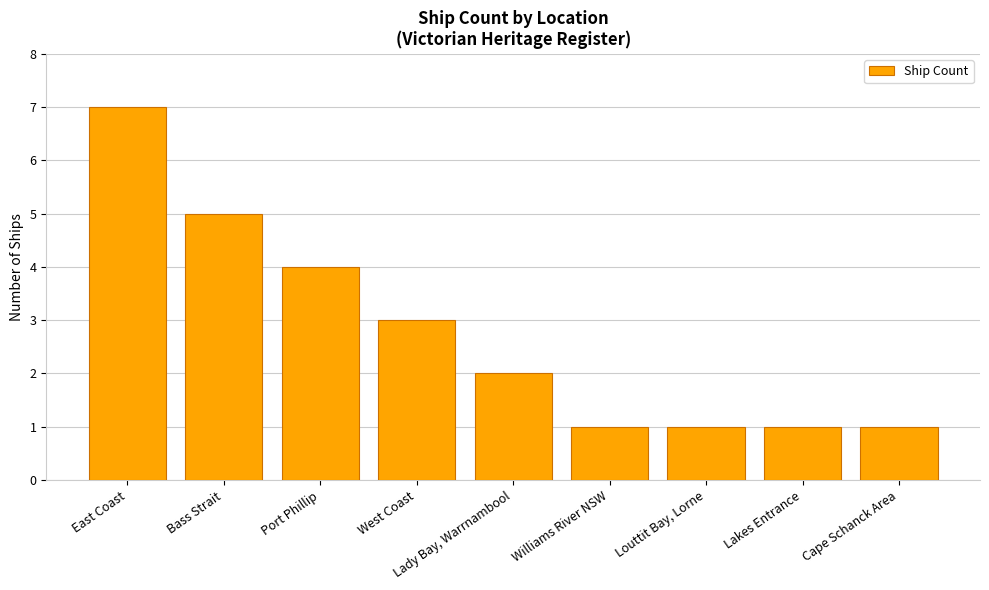

The value at Lakes Entrance is 1. True or false?

True